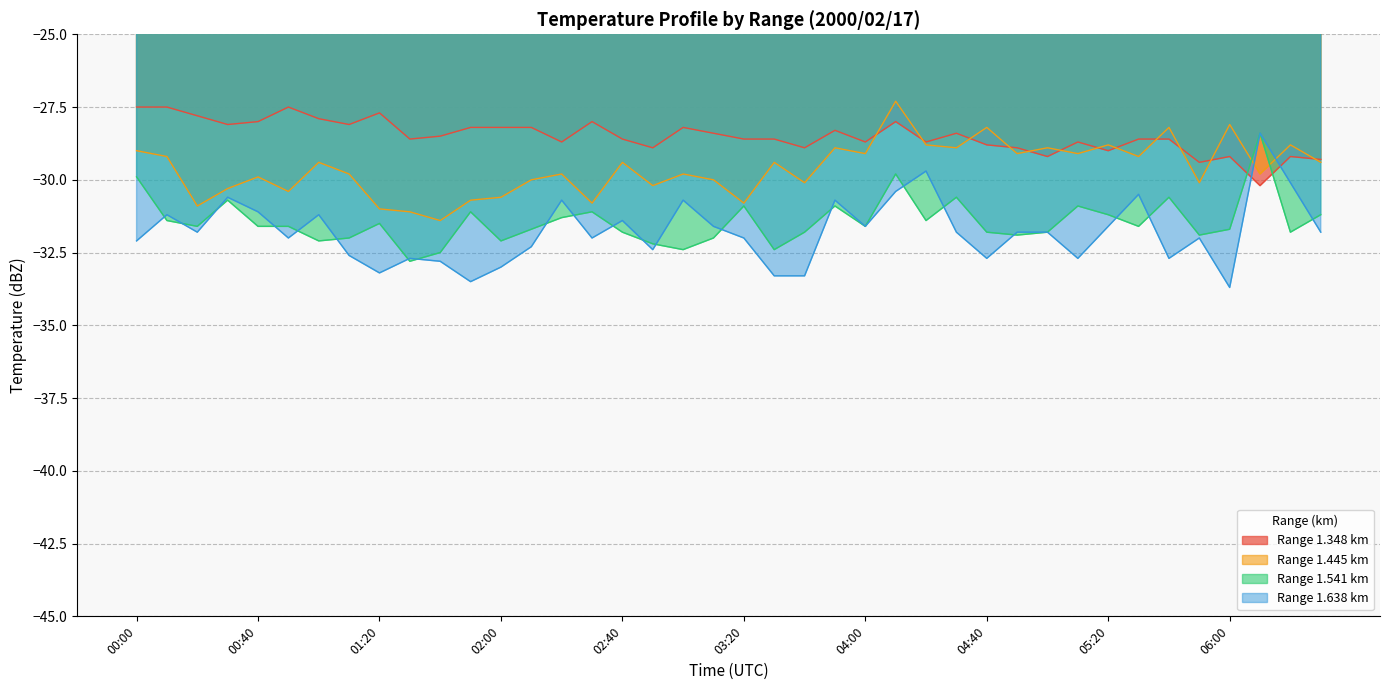

What is the lowest value of the 1.541 series?

-32.8